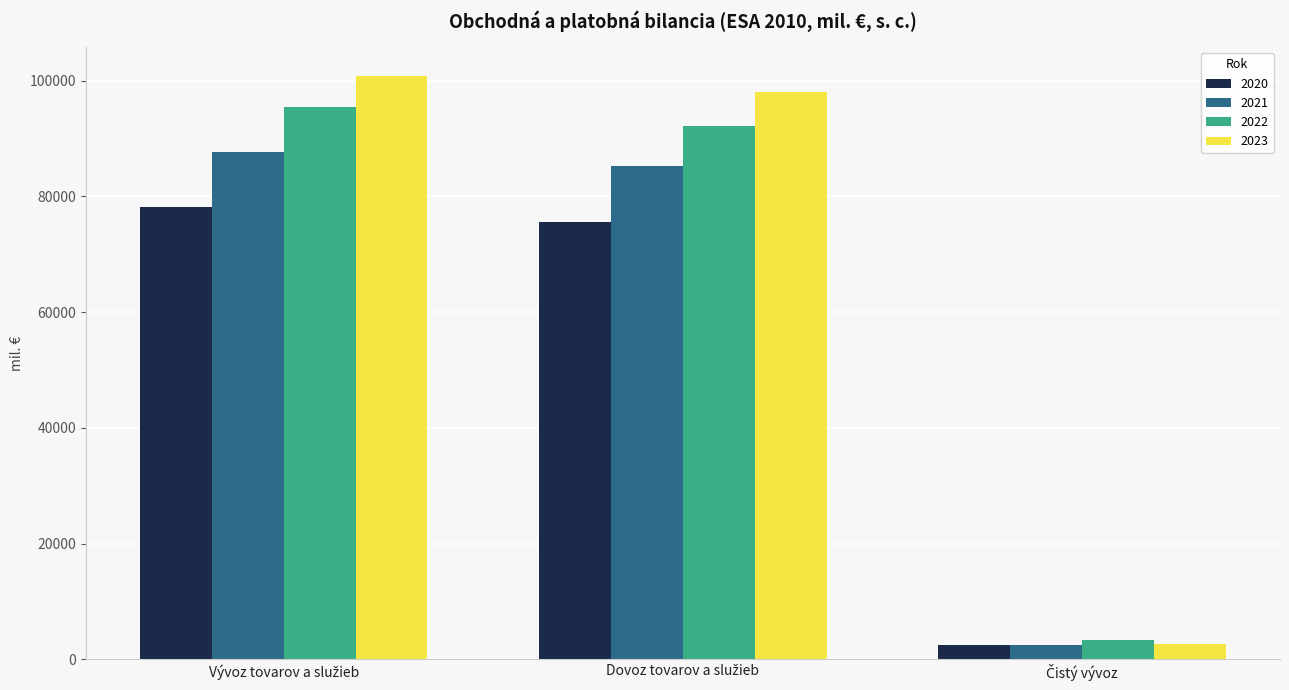

Rank the series by their maximum value, from highest to lowest.

2023, 2022, 2021, 2020